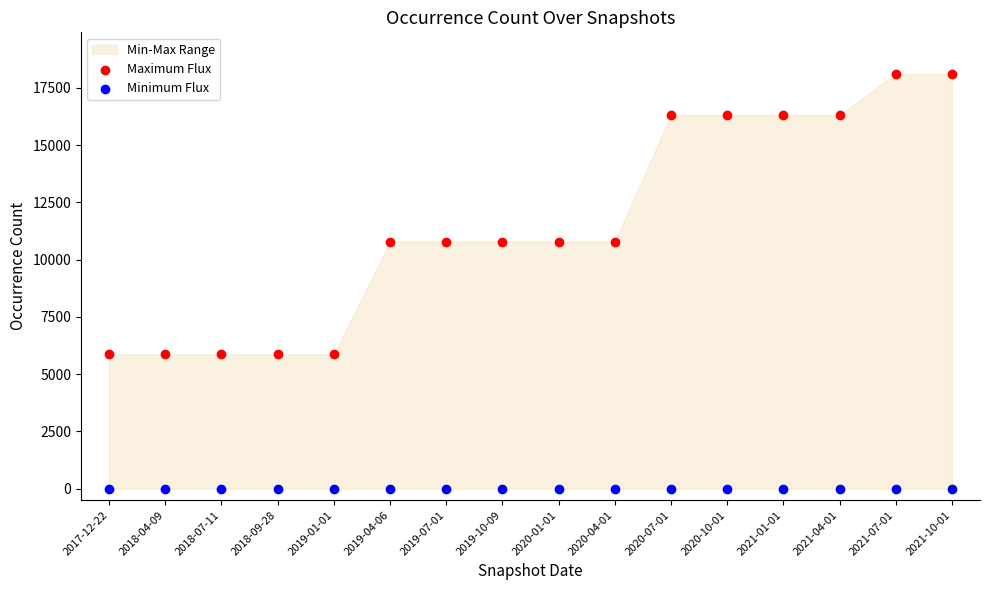

Which series contains the lowest Y value?

Minimum Flux